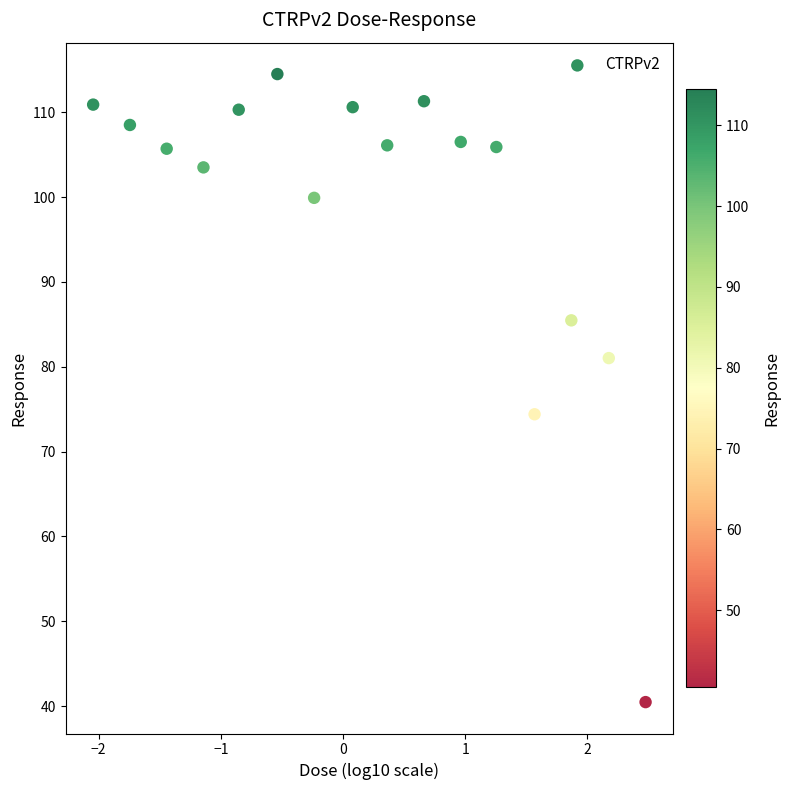

What Y value in the scatter plot is closest to 77?

74.4